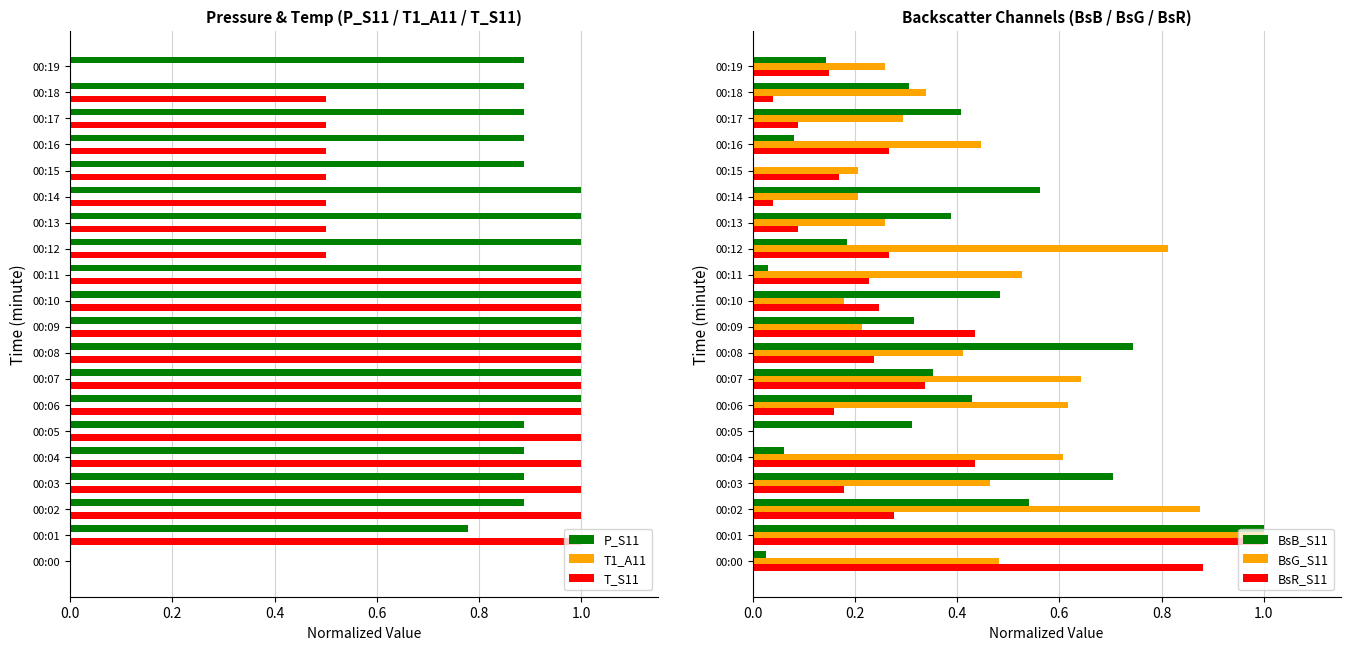

How many series are shown in this chart?

6